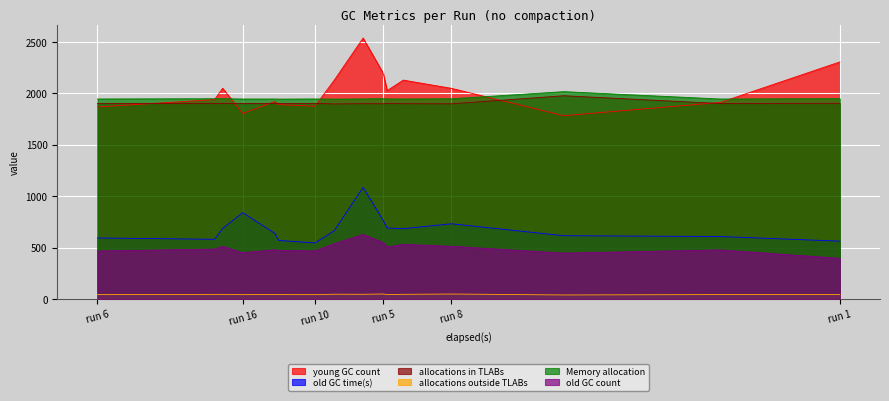

What is the difference between the second highest and minimum values in the old GC time(s) series?

294.0